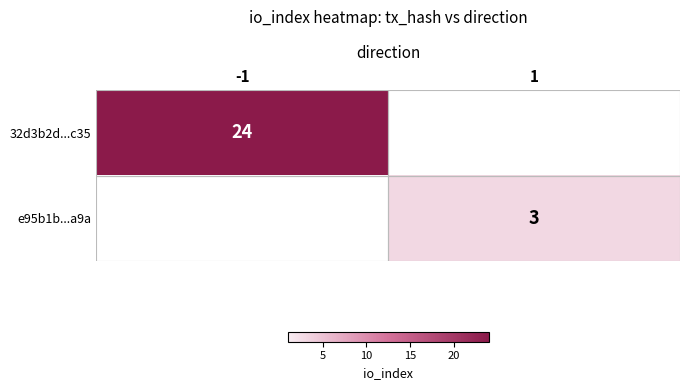

True or false: e95b1b...a9a has a value of 2 at 1.

False